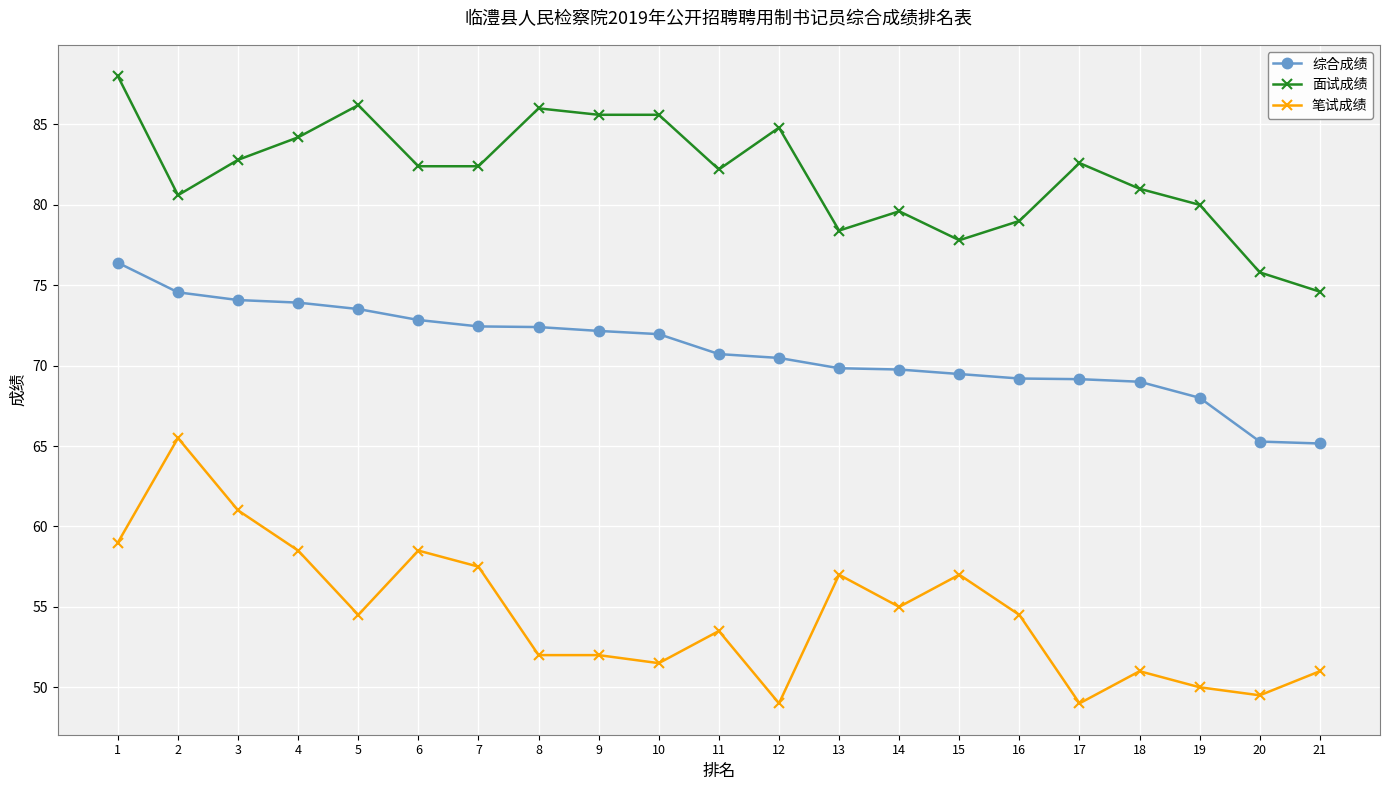

What is the total value across all series at 10?

209.1